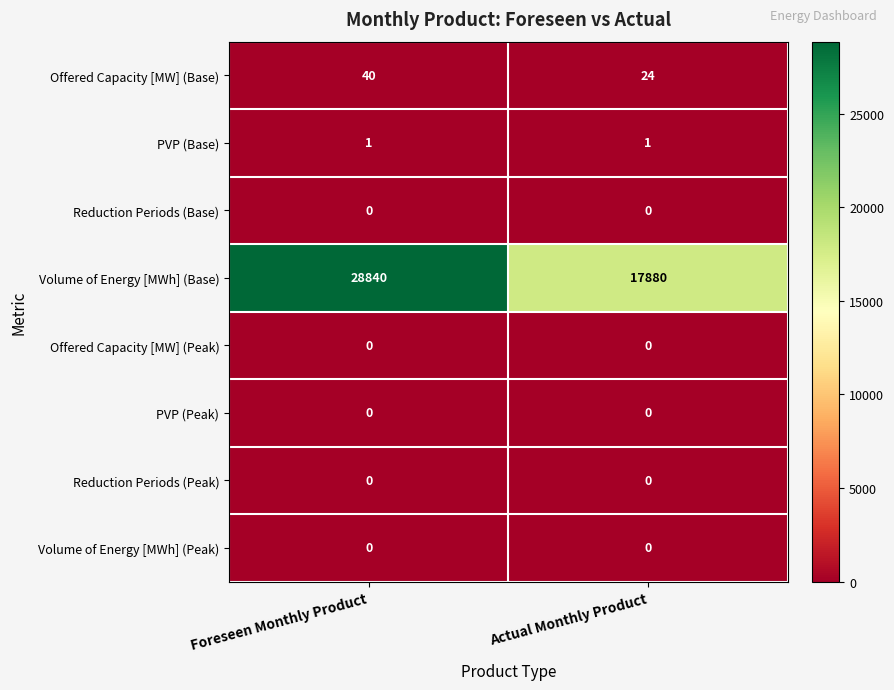

What is the minimum value for Offered Capacity [MW] (Base)?

24